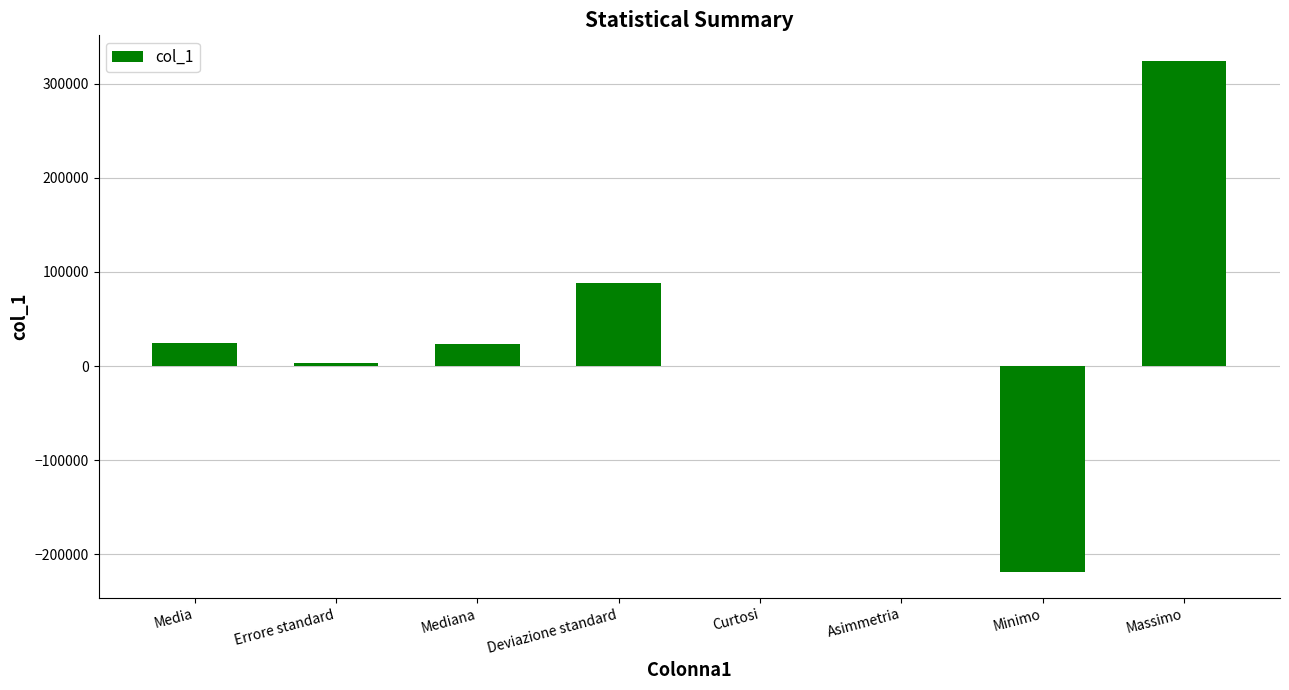

What is the sum of the values at Minimo and Asimmetria?

-218888.4